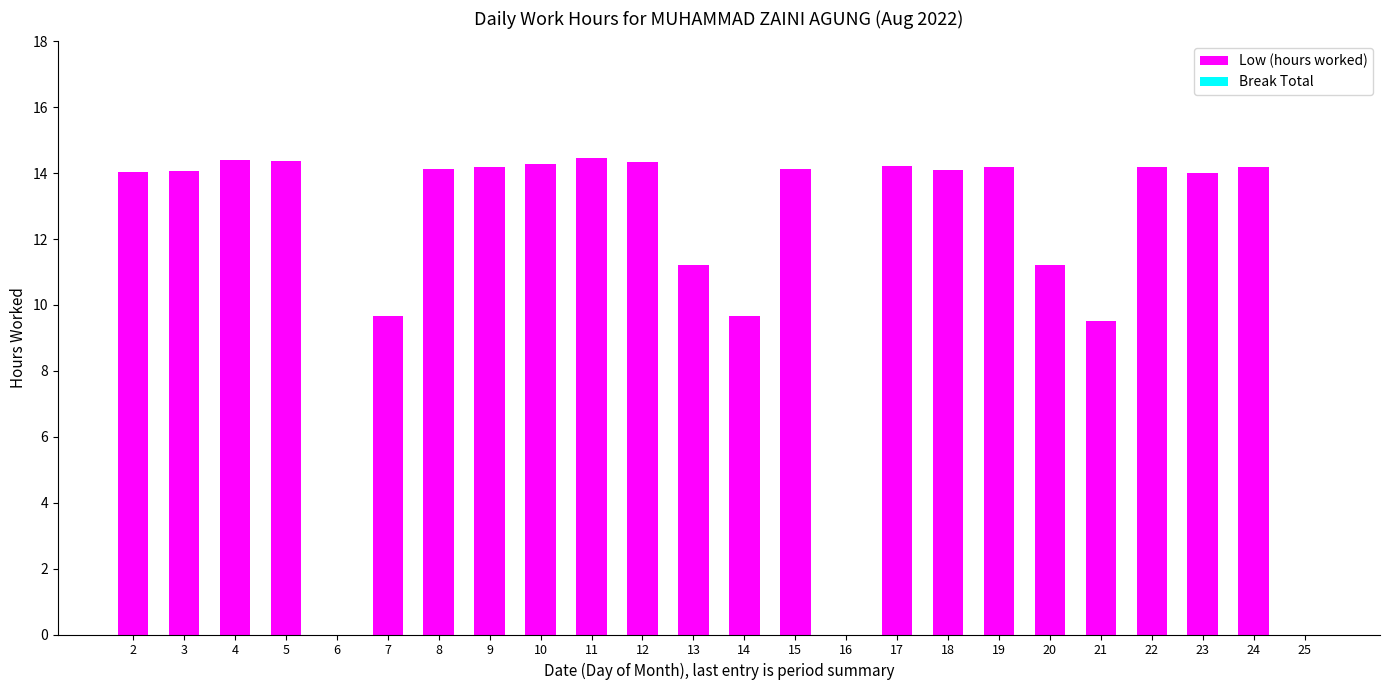

What is the change in value from 14 to 20?

+1.5